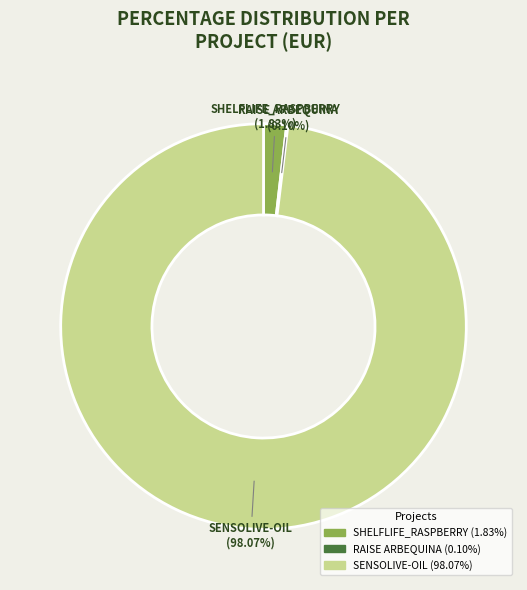

How much of the chart is everything except SHELFLIFE_RASPBERRY?

98.2%